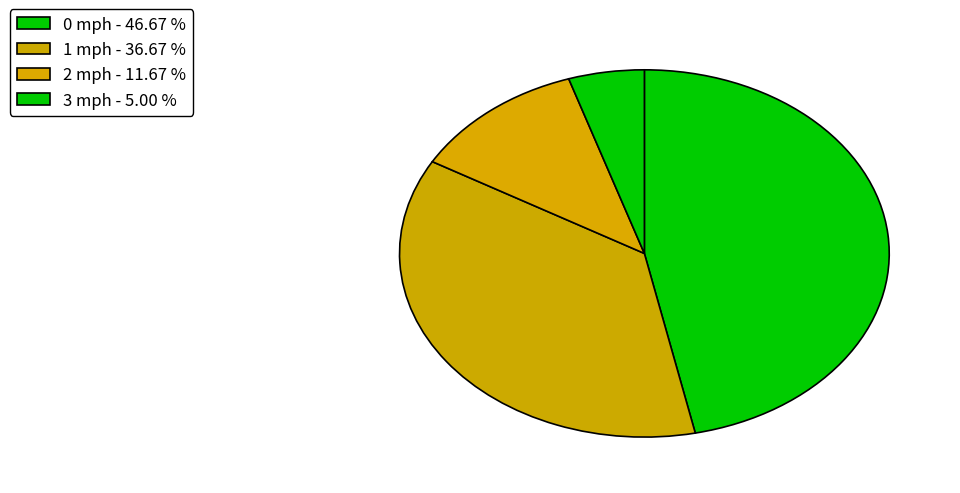

How many slices are in this pie chart?

4